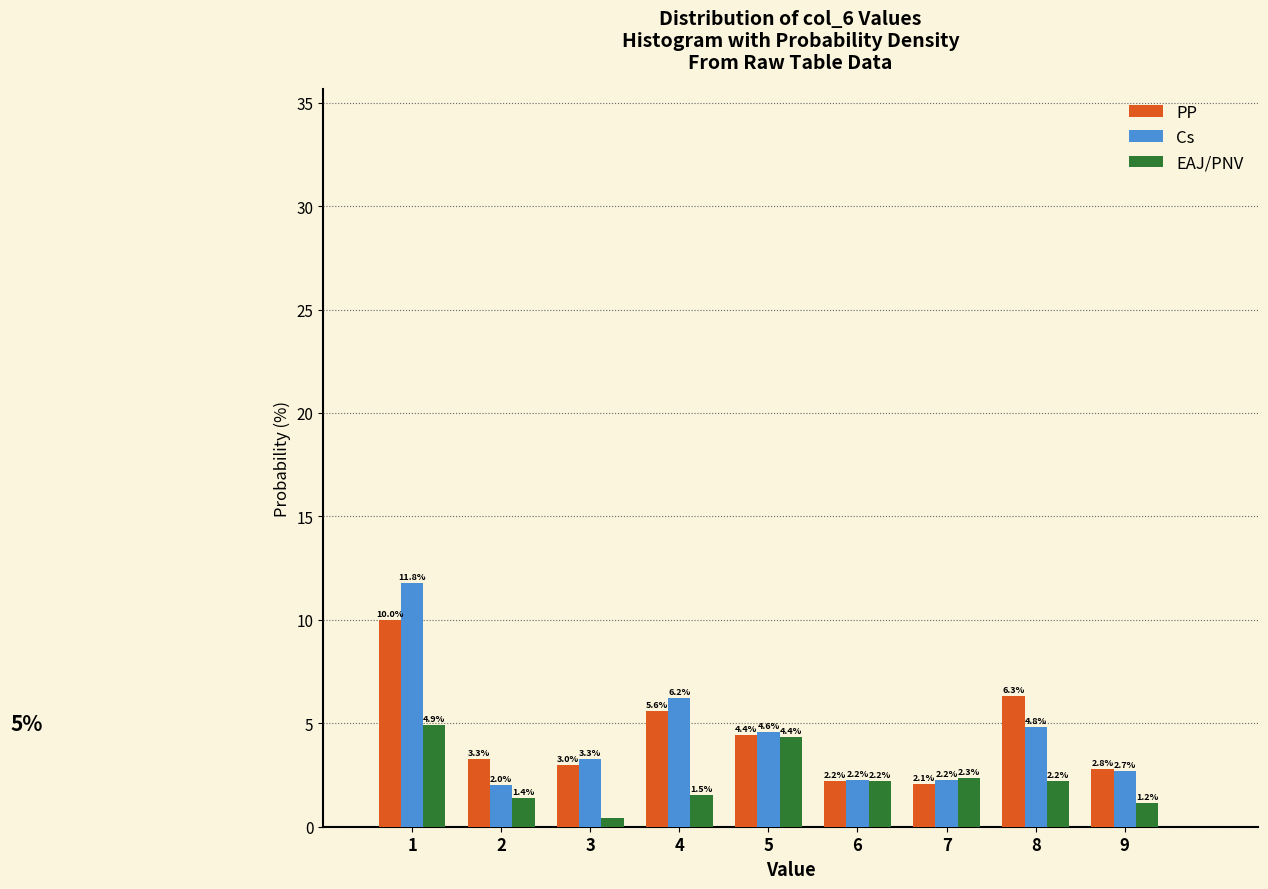

In the Cs series, which range on the x-axis has the tallest bar?

0.5 to 1.5